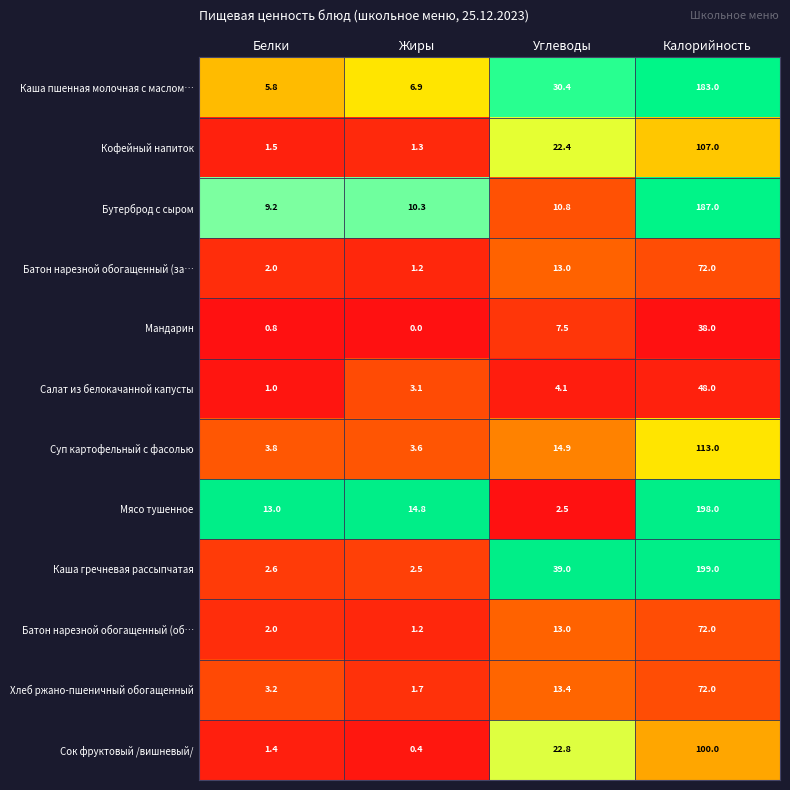

What is the sum of the Мандарин values at Углеводы and Калорийность?

45.5